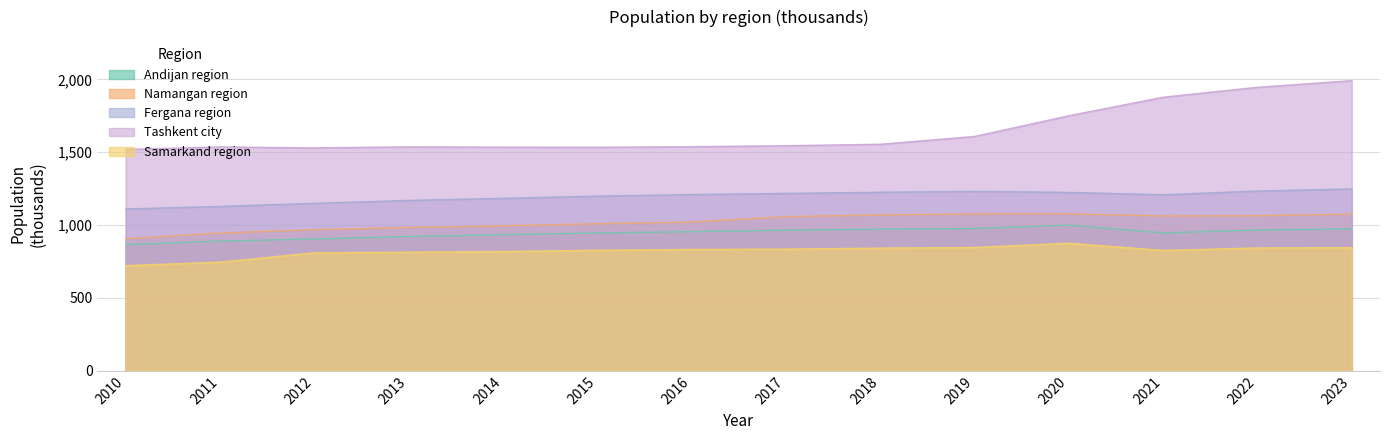

What is the total value across all series at 2014?

5465.7